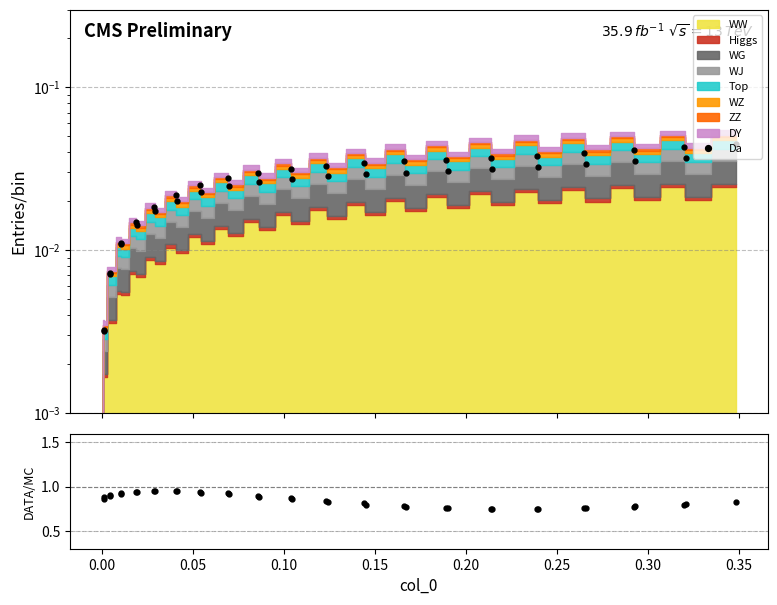

The value of DATA/MC at 25 is 1.3. True or false?

False